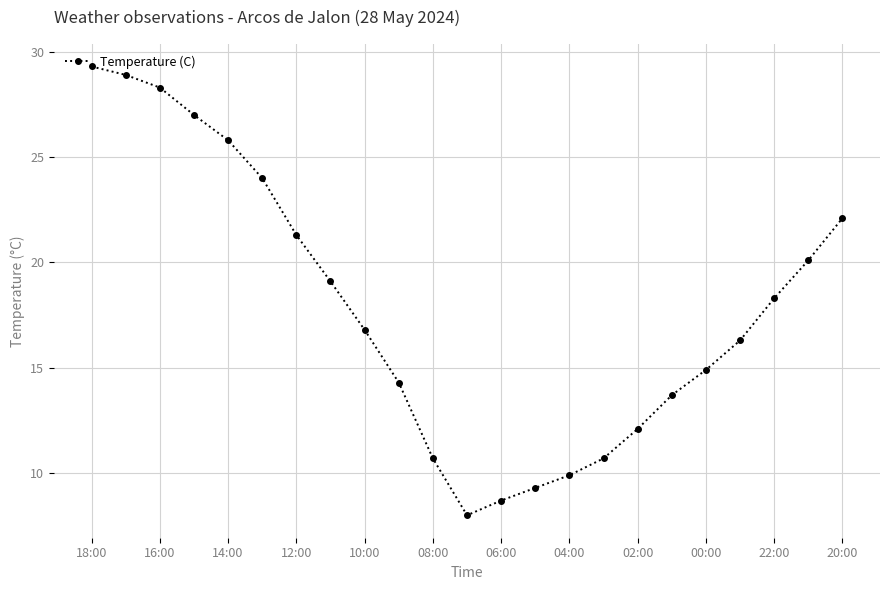

What is the difference between the maximum and second lowest values?

20.6